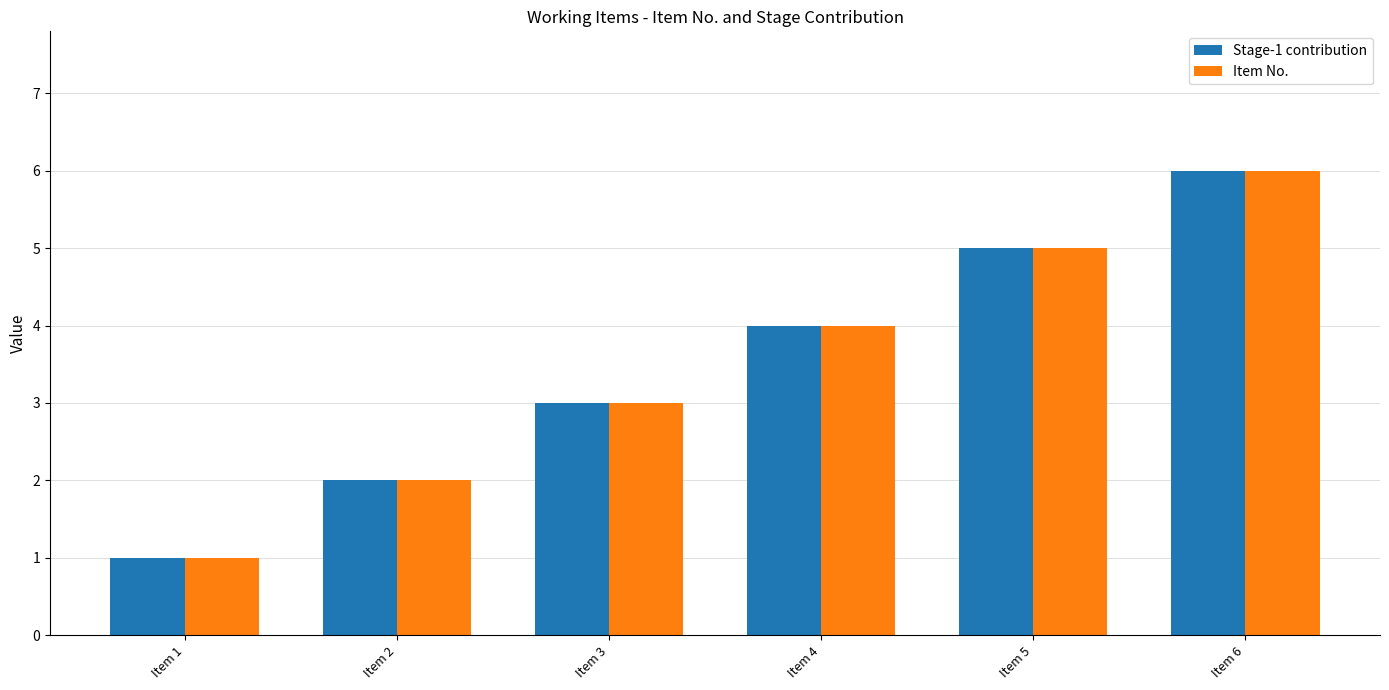

What is the sum of all Item No. values?

21